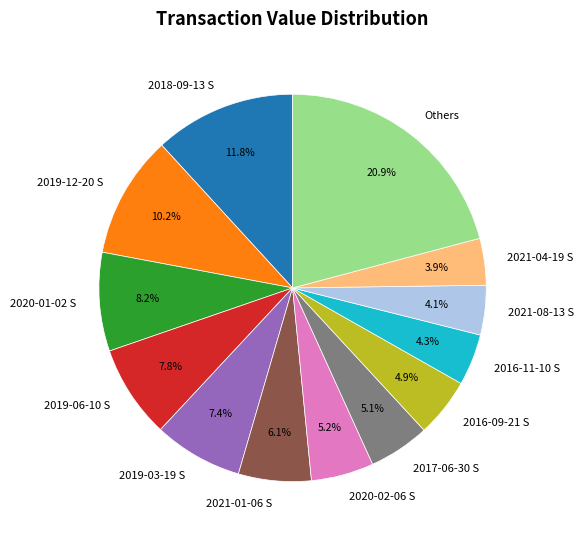

Which category has the biggest portion of the pie?

Others